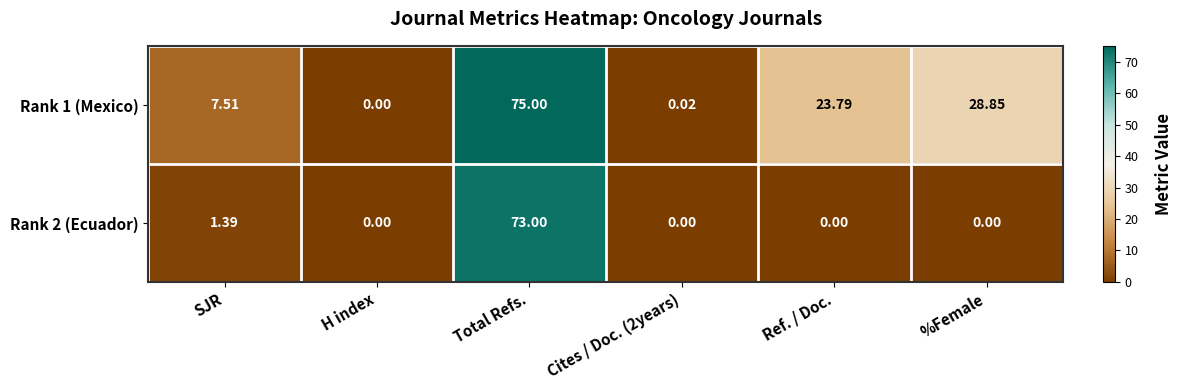

At which category is the sum across all series the highest?

Total Refs.